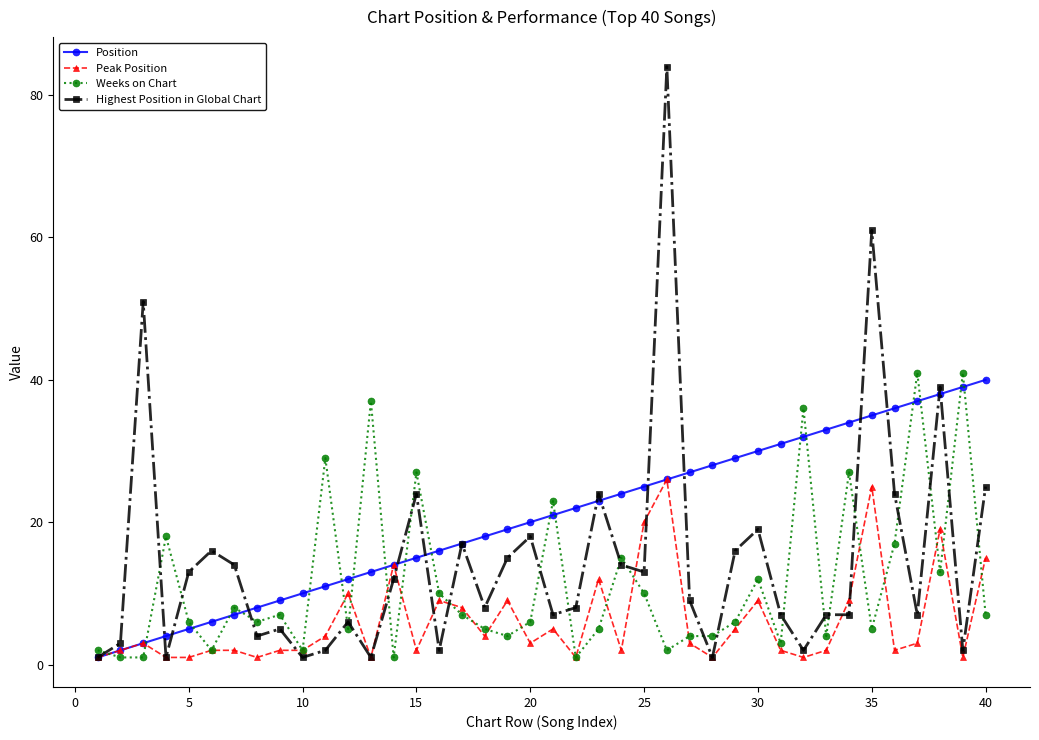

What is the maximum value shown in the chart?

84